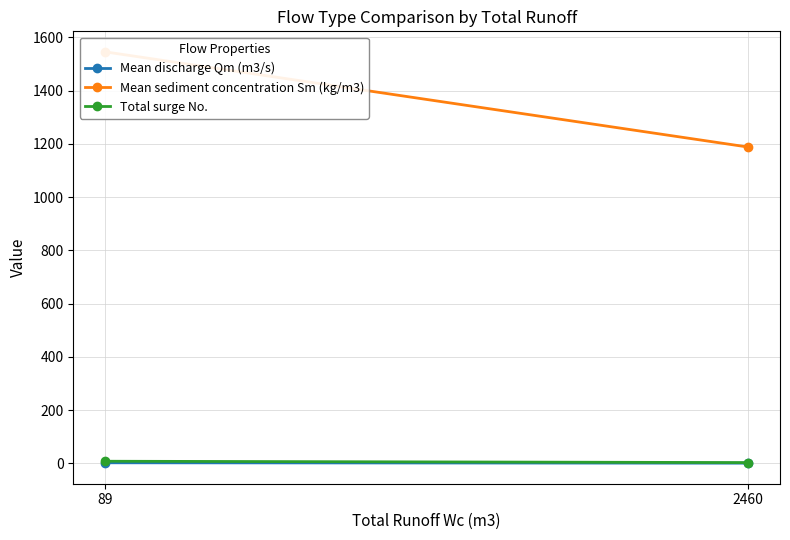

The Total surge No. series shows 8.0 at 89. True or false?

True